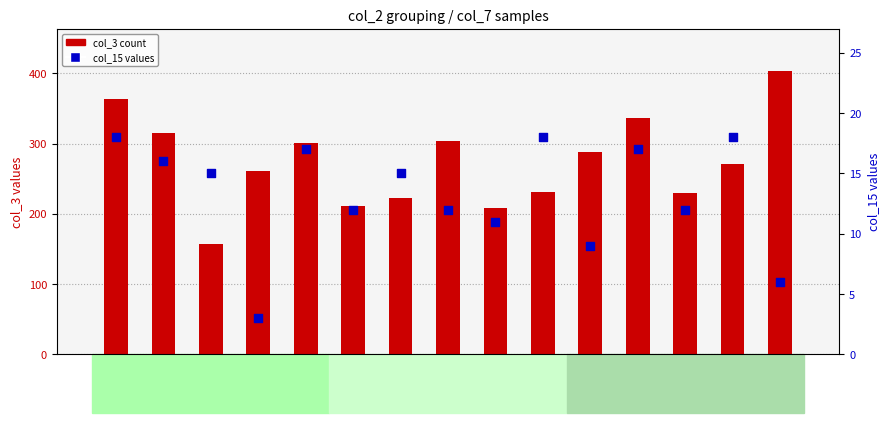

Which series has the largest total across all categories?

col_3 count